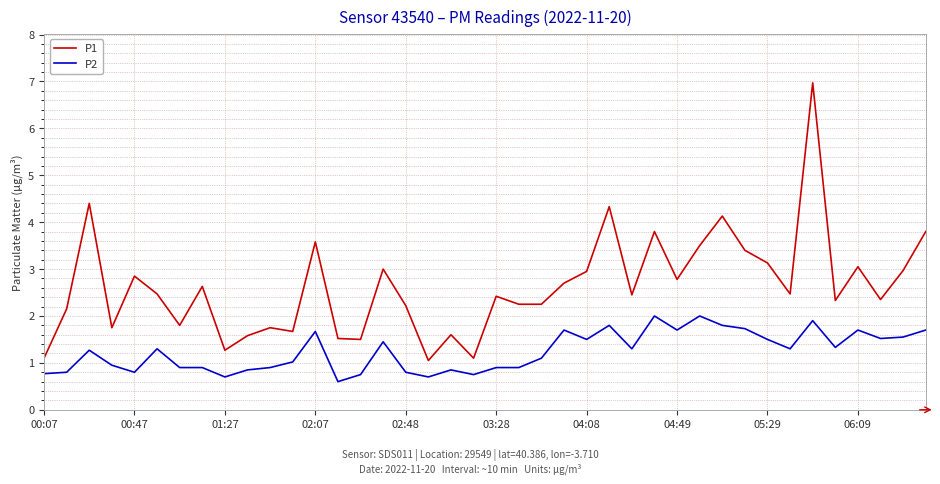

Which series has the widest spread of values?

P1